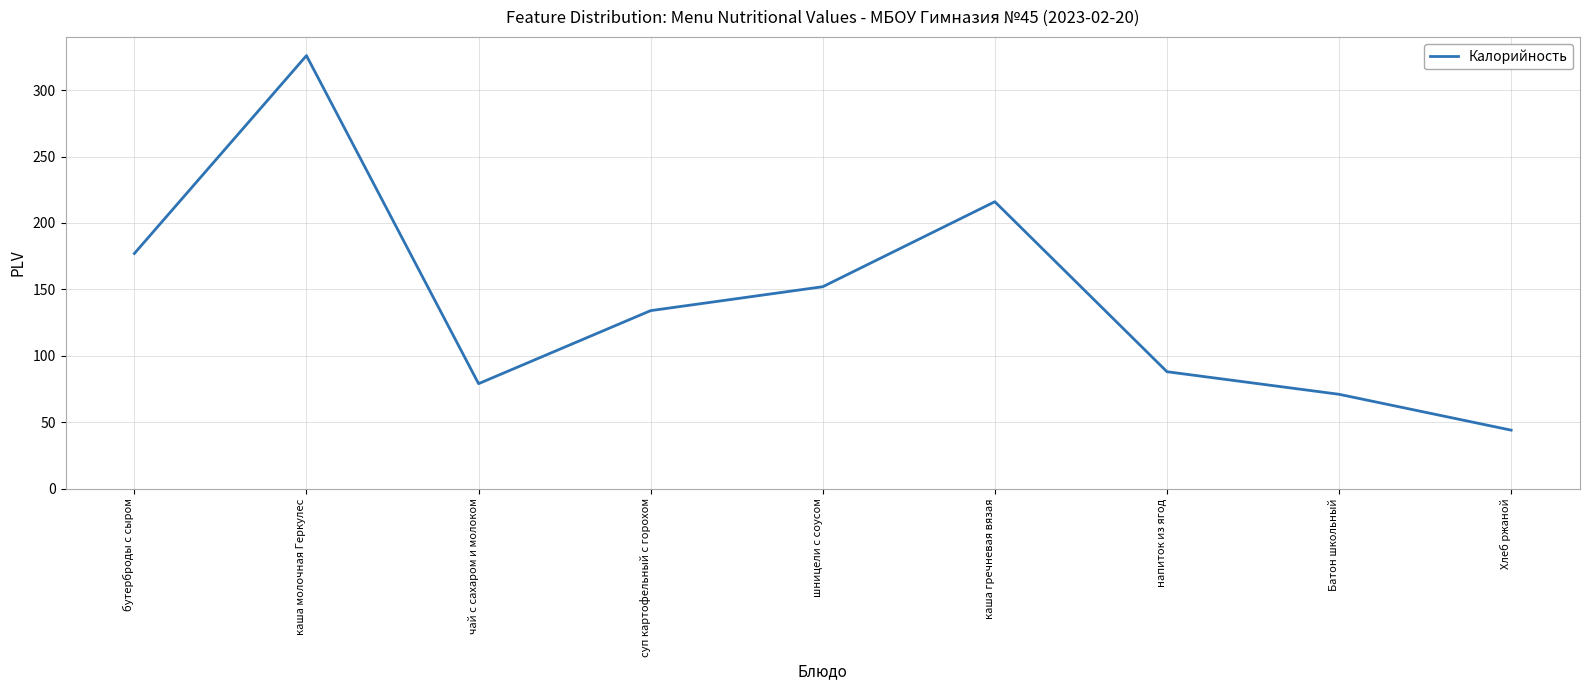

What position from the left is напиток из ягод?

7